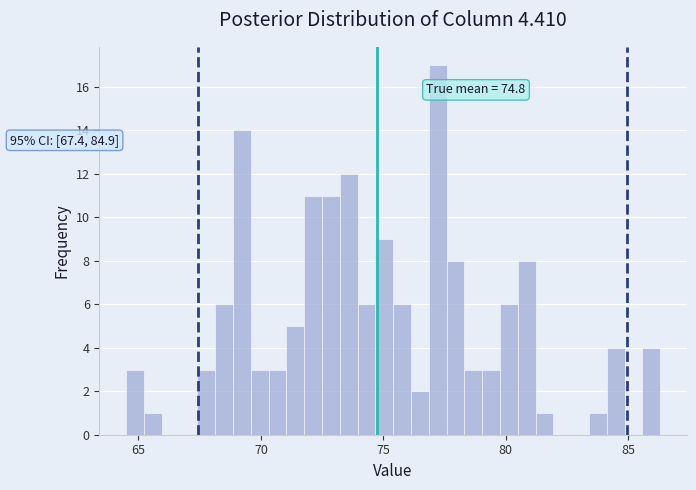

Around what value on the x-axis is the tallest bar? Give the approximate position of its centre, as read against the axis.

77.0